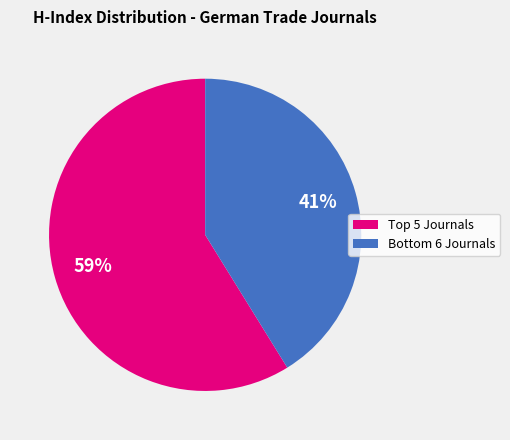

To the nearest percent, what is the average slice percentage?

50%